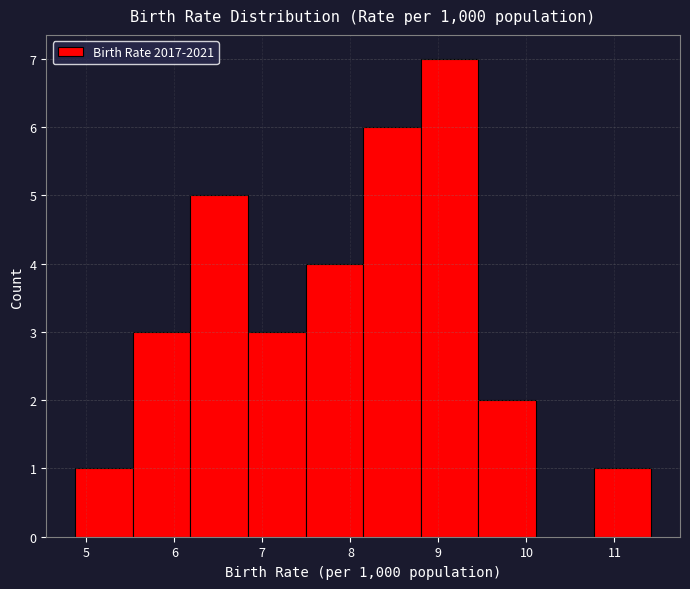

What is the height of the bar covering 8.1 to 8.8 on the x-axis? Neither the bar edges nor the heights are printed on the chart, so give them approximately, as read against the axes.

6